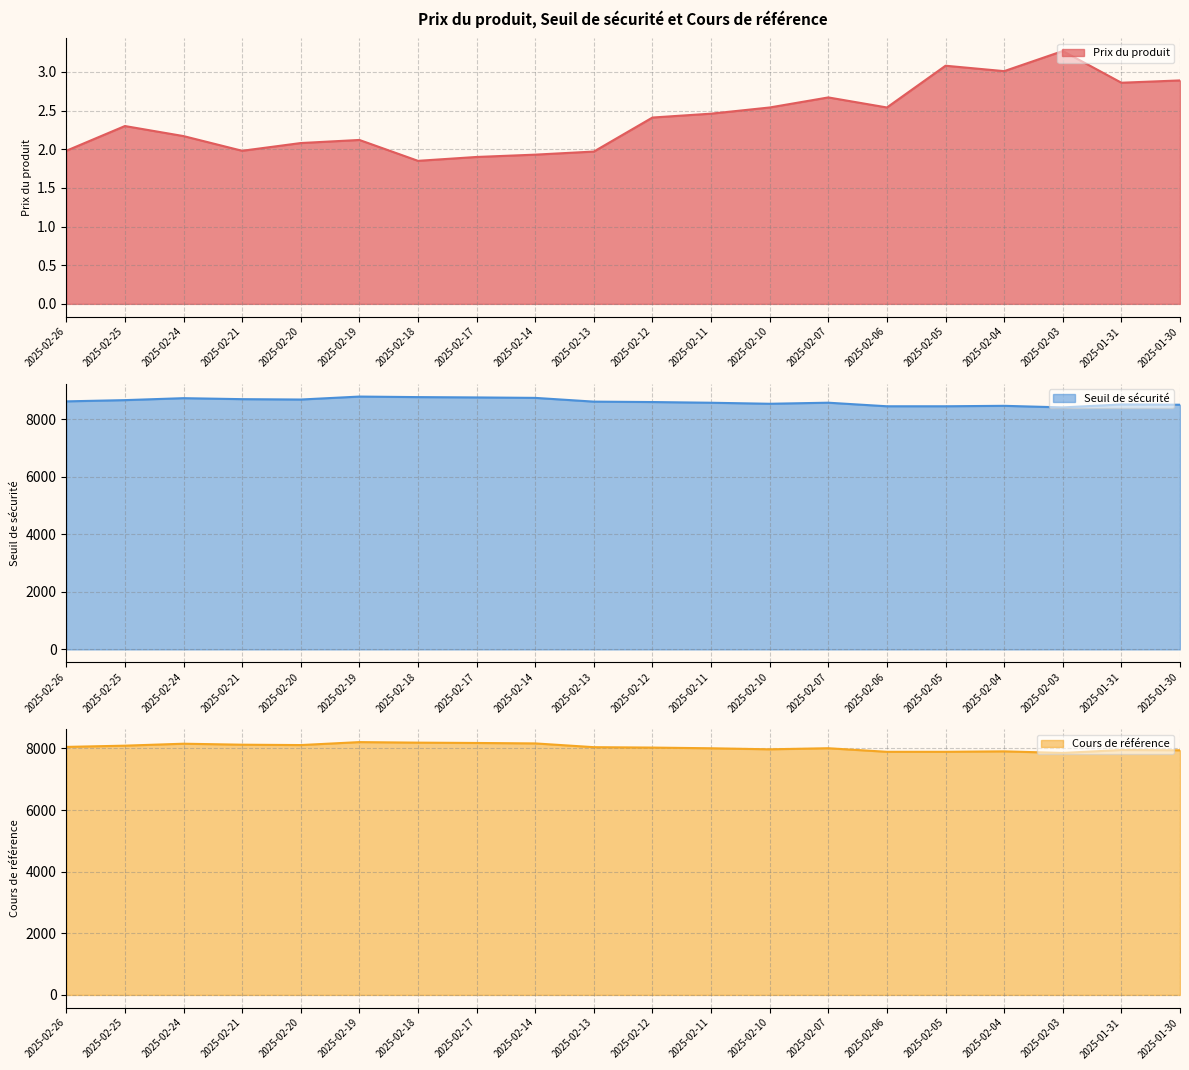

How many categories are shown in the chart?

20